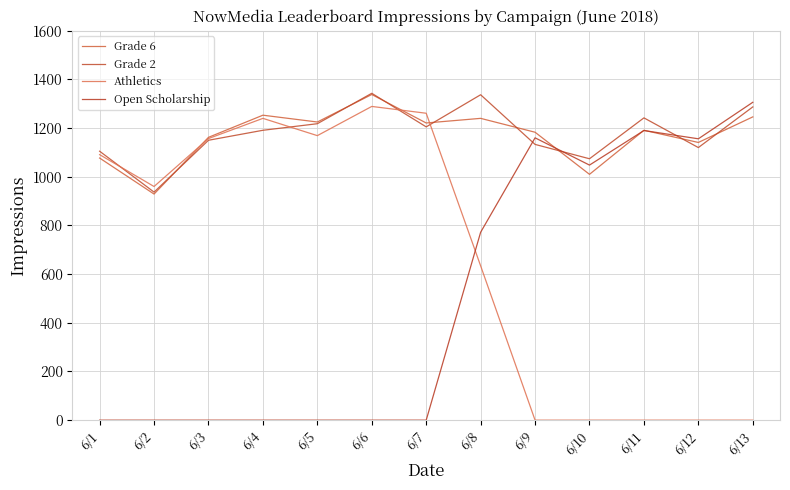

What is the approximate value of Athletics at 6/5, to the nearest 10?

1170